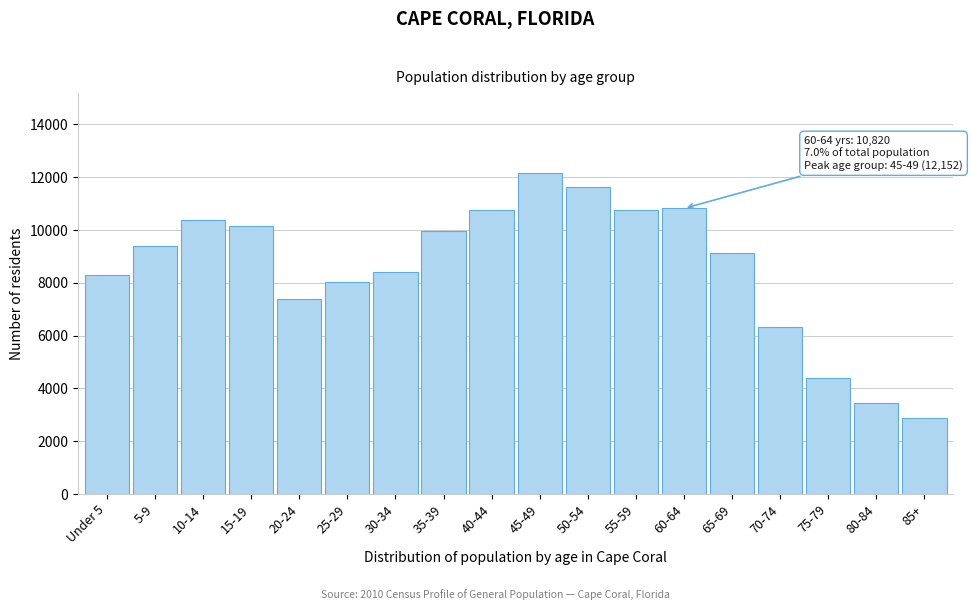

What is the value of the 9th bar from the left?

10753